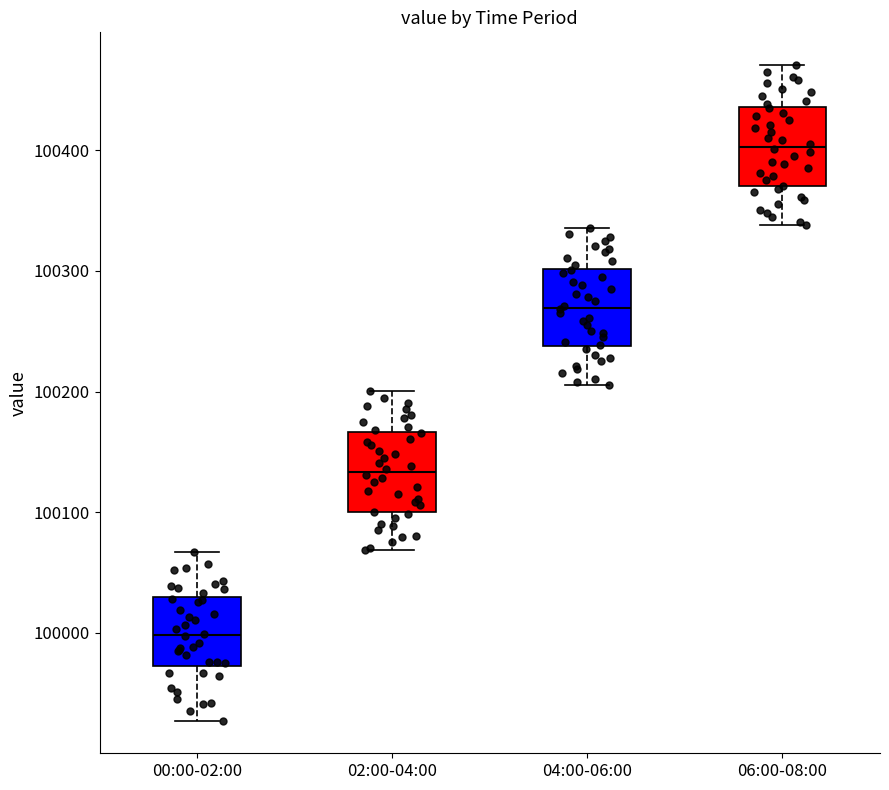

Which box has the highest median line?

06:00-08:00